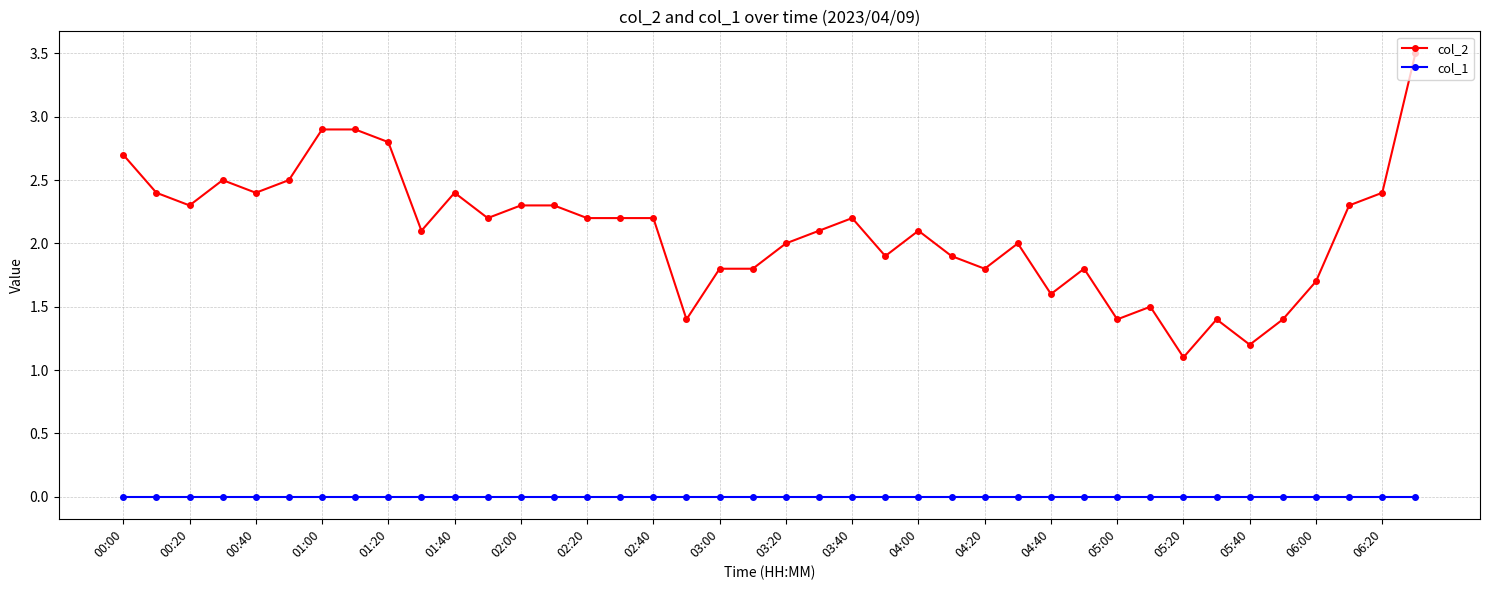

What is the sum of all col_2 values?

83.6